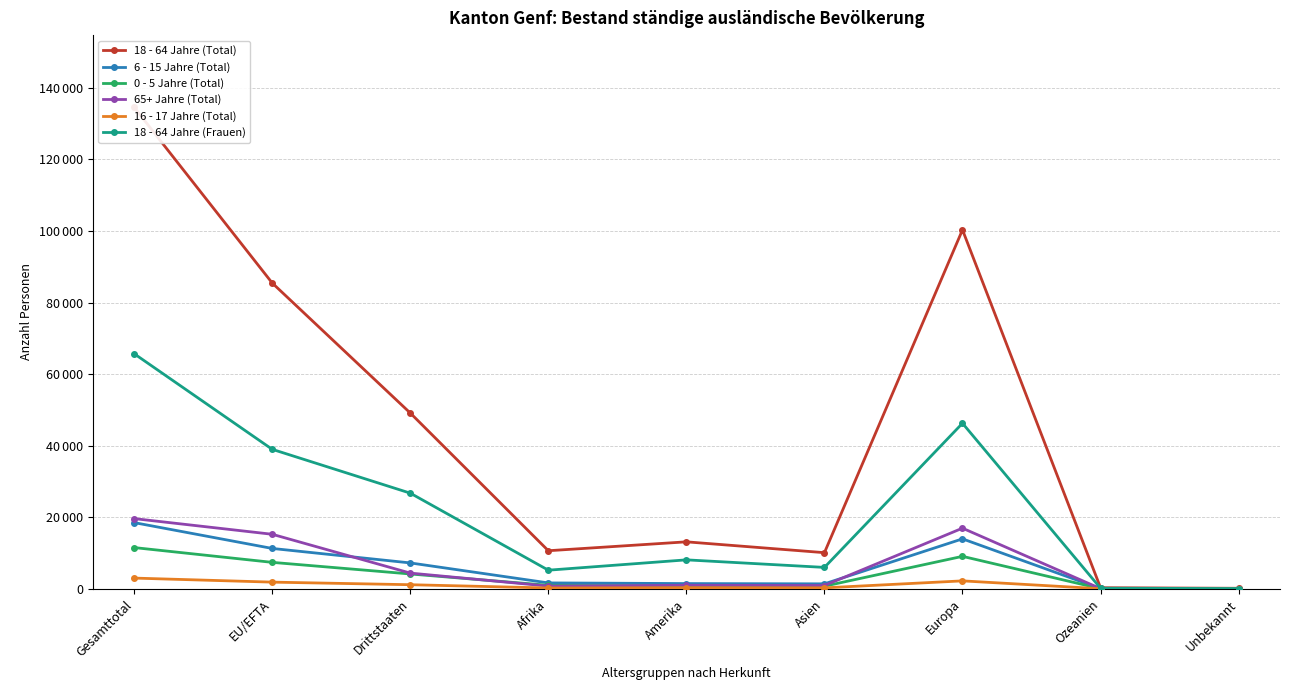

How many interior local peaks does the 16 - 17 Jahre (Total) series have?

2